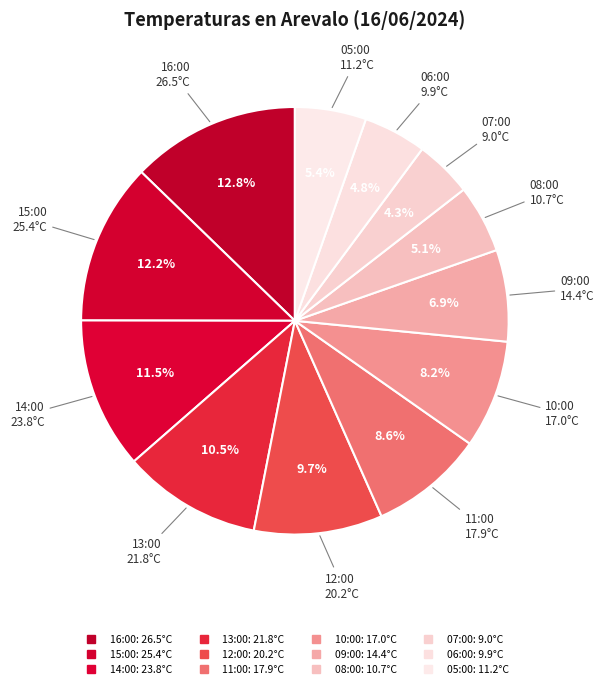

What percentage is the 08:00 slice, to the nearest percent?

5%